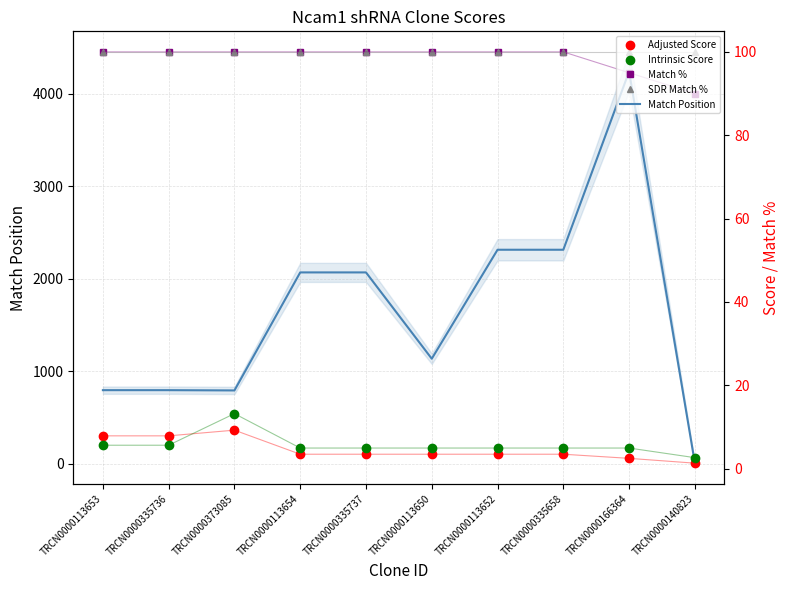

True or false: Intrinsic Score and SDR Match % cross at least once.

False